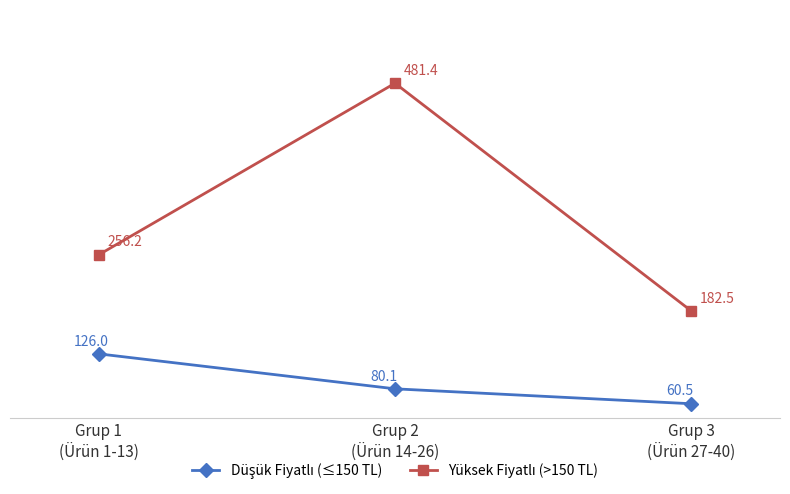

What is the maximum value shown in the chart?

481.4